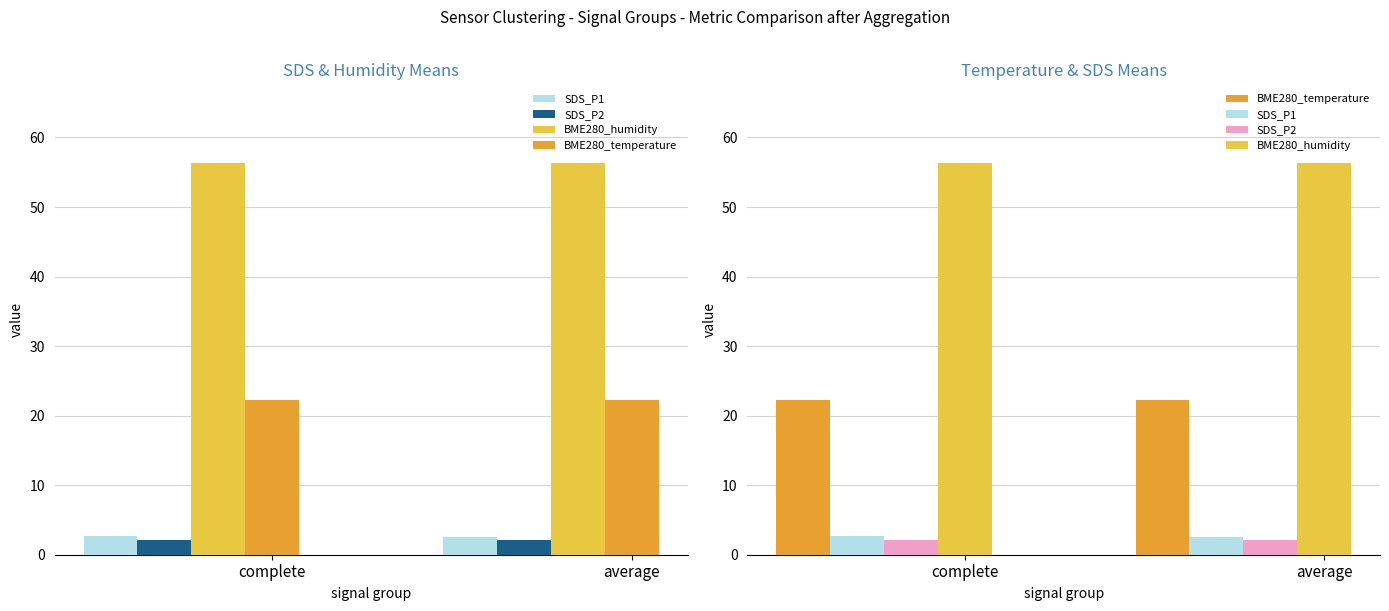

What is the total value across all series at average?

83.2